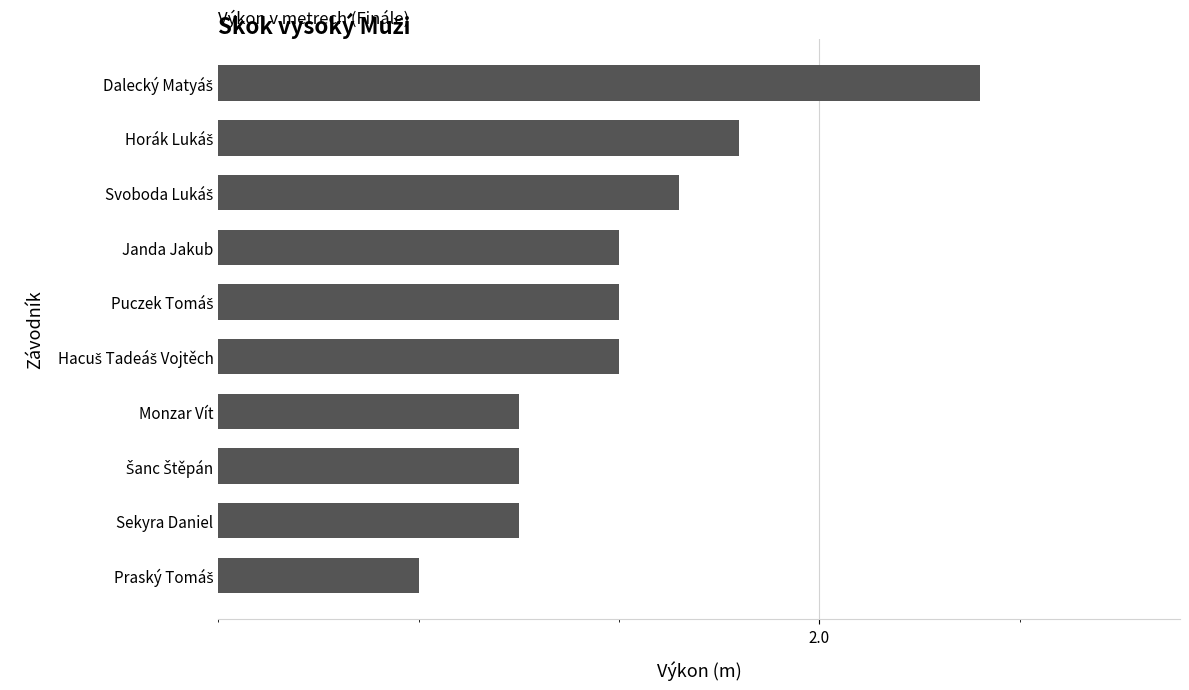

Does the chart contain any negative values?

No